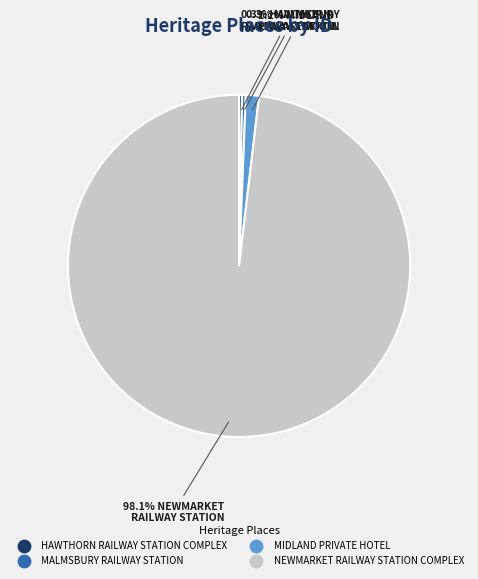

What is the ratio of the value at HAWTHORN RAILWAY STATION COMPLEX to the value at MALMSBURY RAILWAY STATION?

0.9